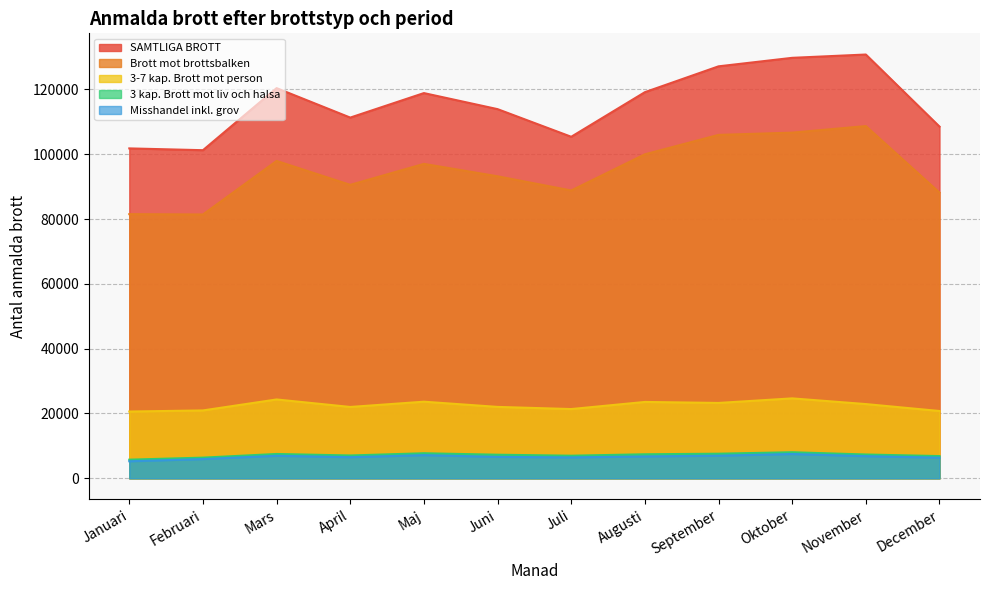

What is the difference between the maximum and minimum values in the September series?

120148